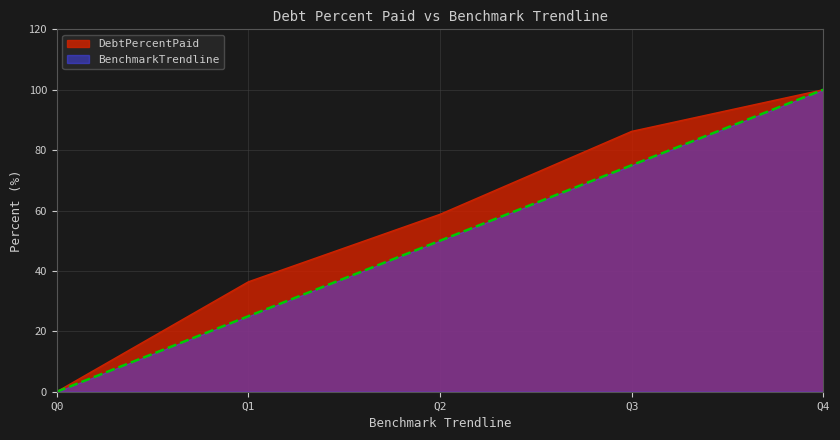

What is the approximate value of DebtPercentPaid at Q1?

36.4